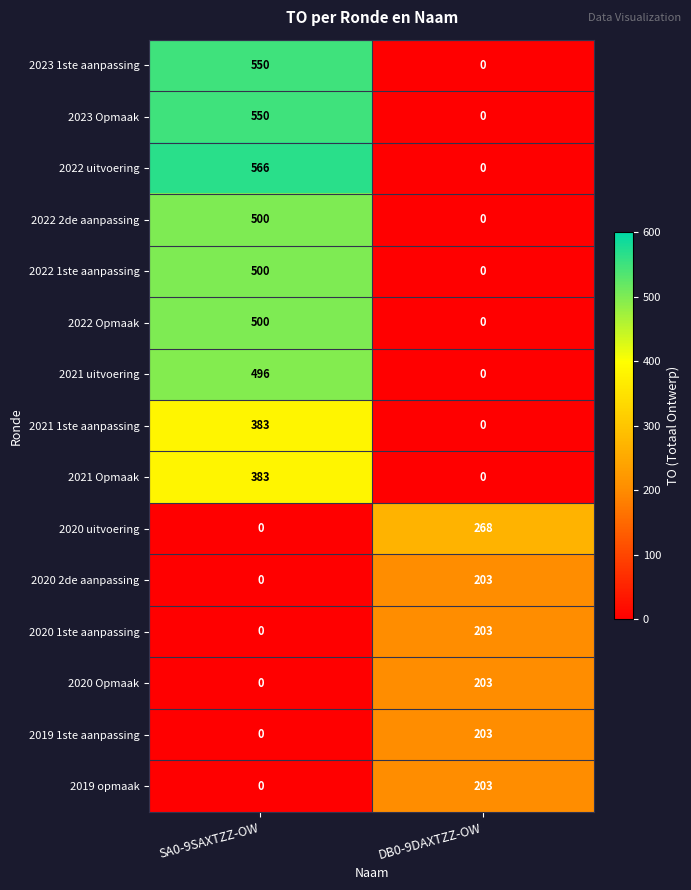

What is the difference between the 2019 opmaak values at DB0-9DAXTZZ-OW and SA0-9SAXTZZ-OW?

203